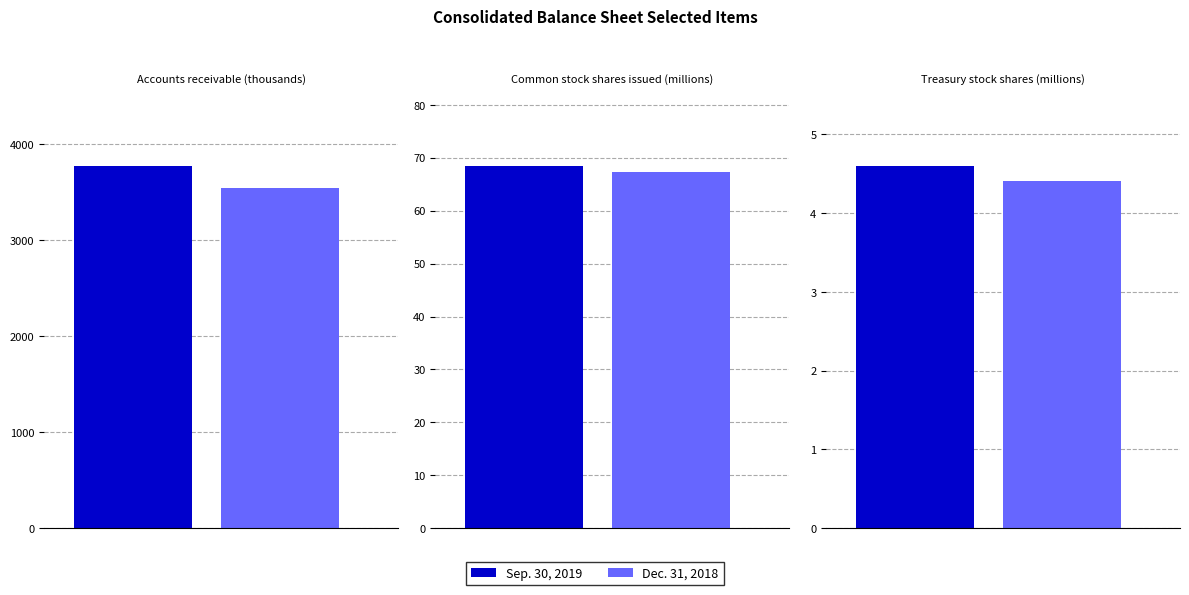

What is the highest value of the Sep. 30, 2019 series?

3775.0